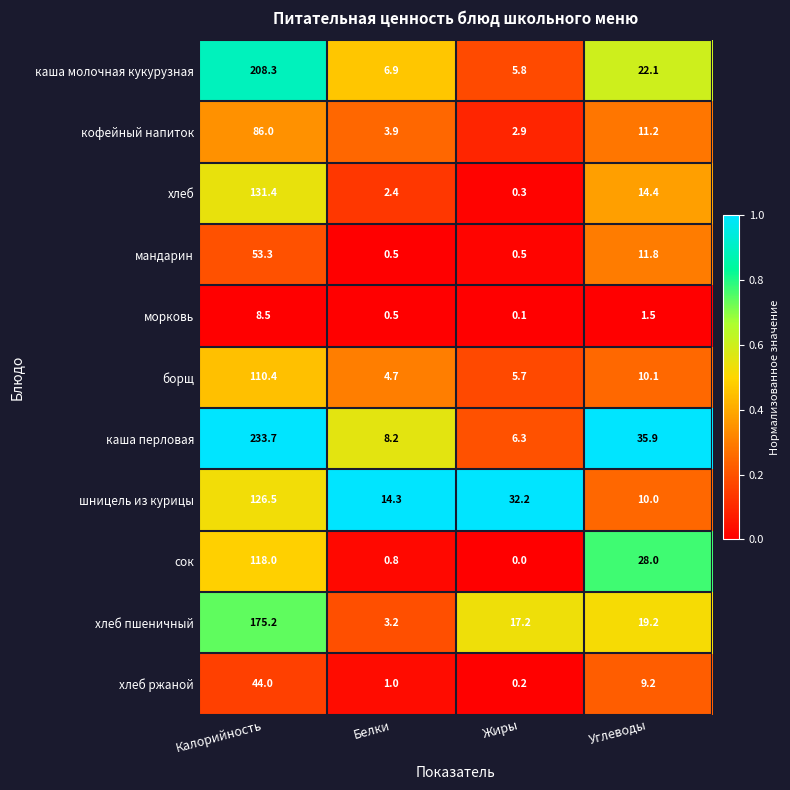

Which series has the largest range (max minus min)?

каша перловая